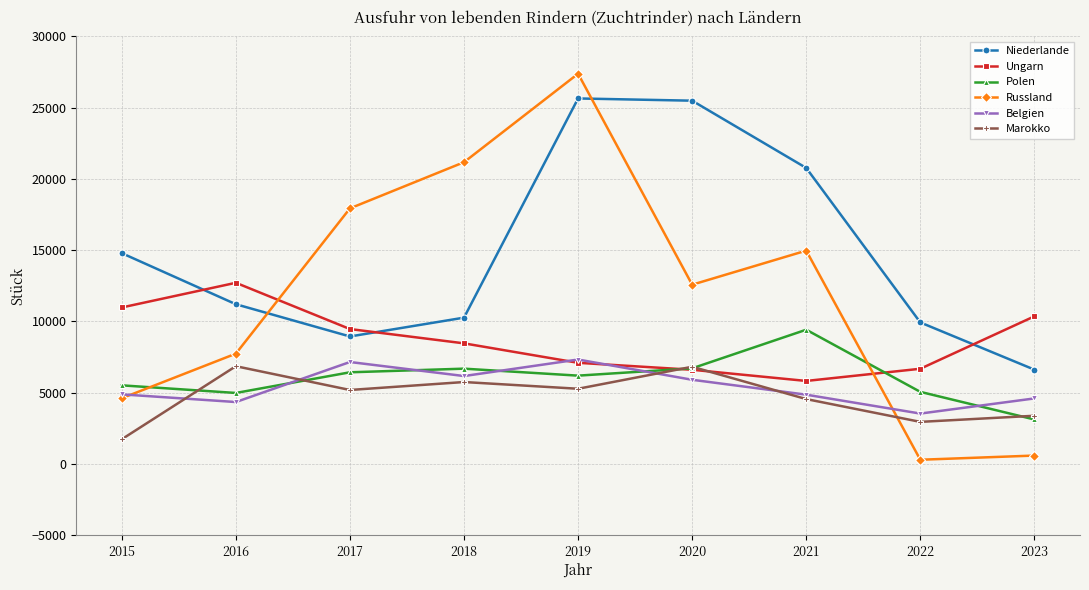

Rank the series at 2021 from highest to lowest value.

Niederlande, Russland, Polen, Ungarn, Belgien, Marokko